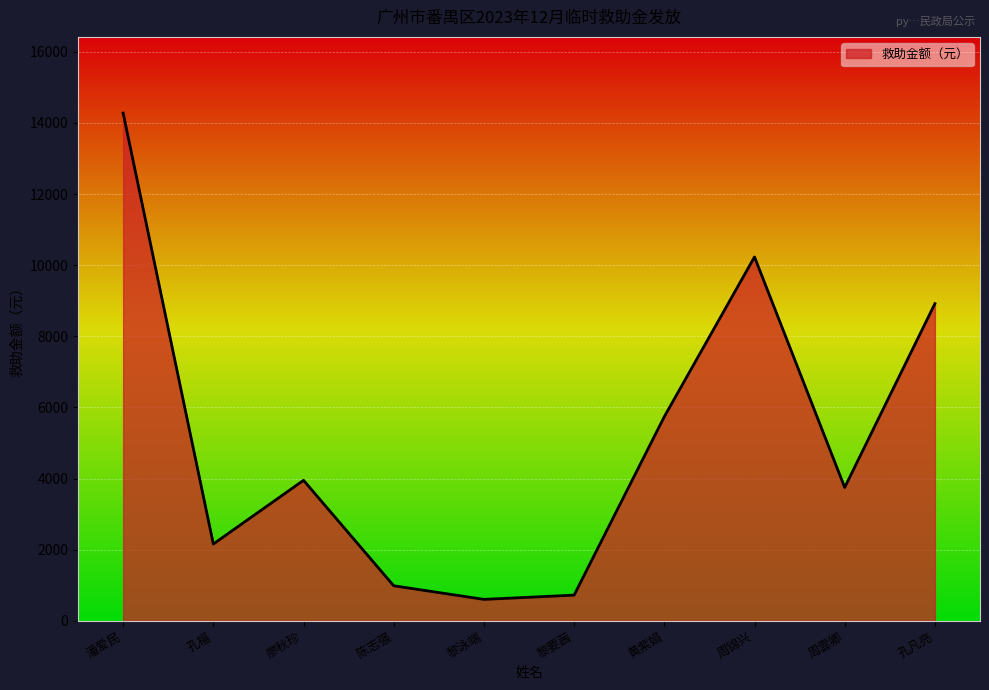

Does the chart display data point markers on the line(s)?

No